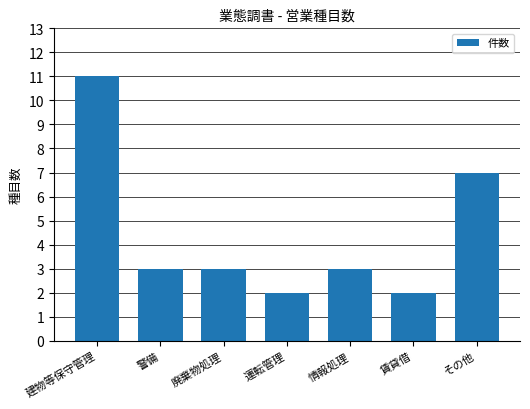

What is the value of the 6th bar from the left?

2